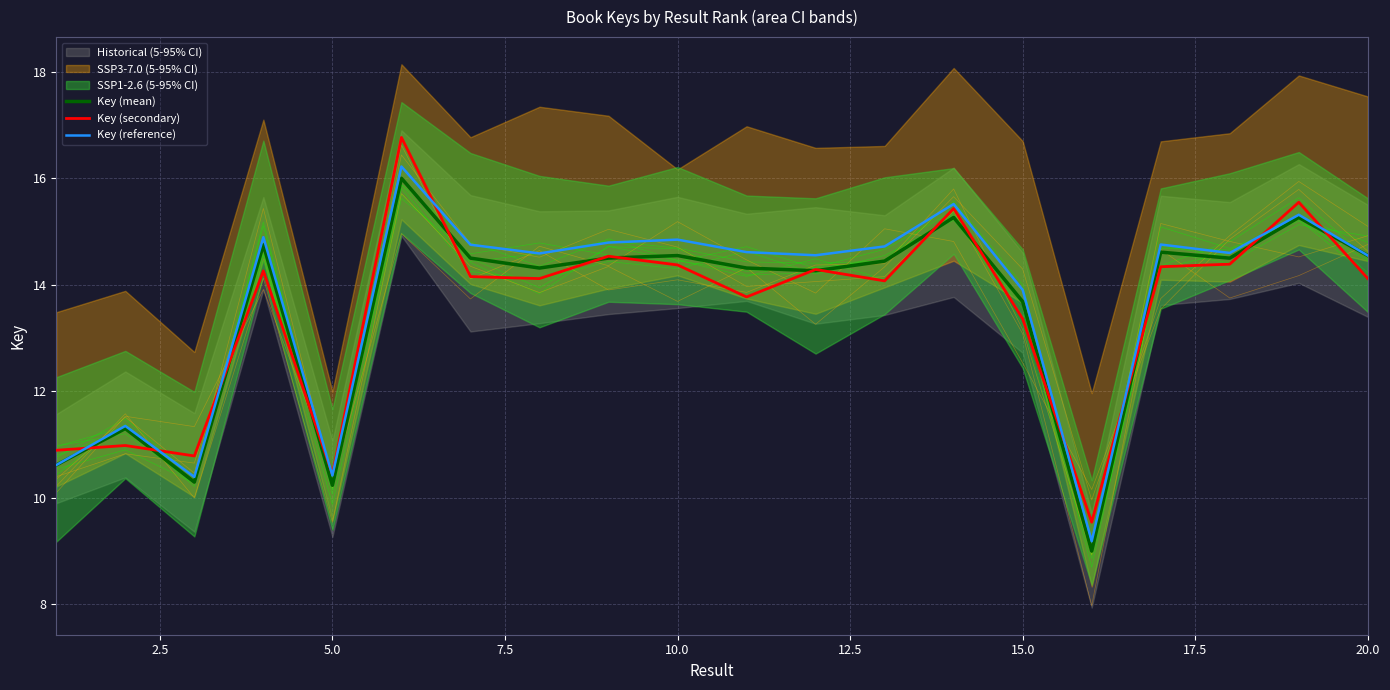

What is the minimum value for Key (mean)?

9.0